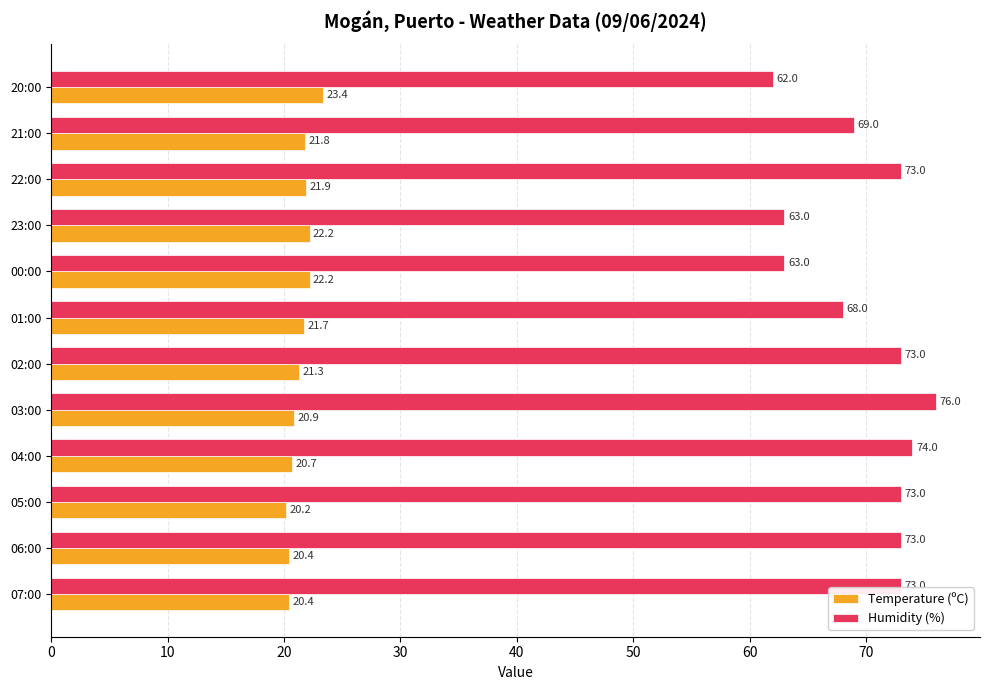

At how many categories does at least one series exceed 43?

12